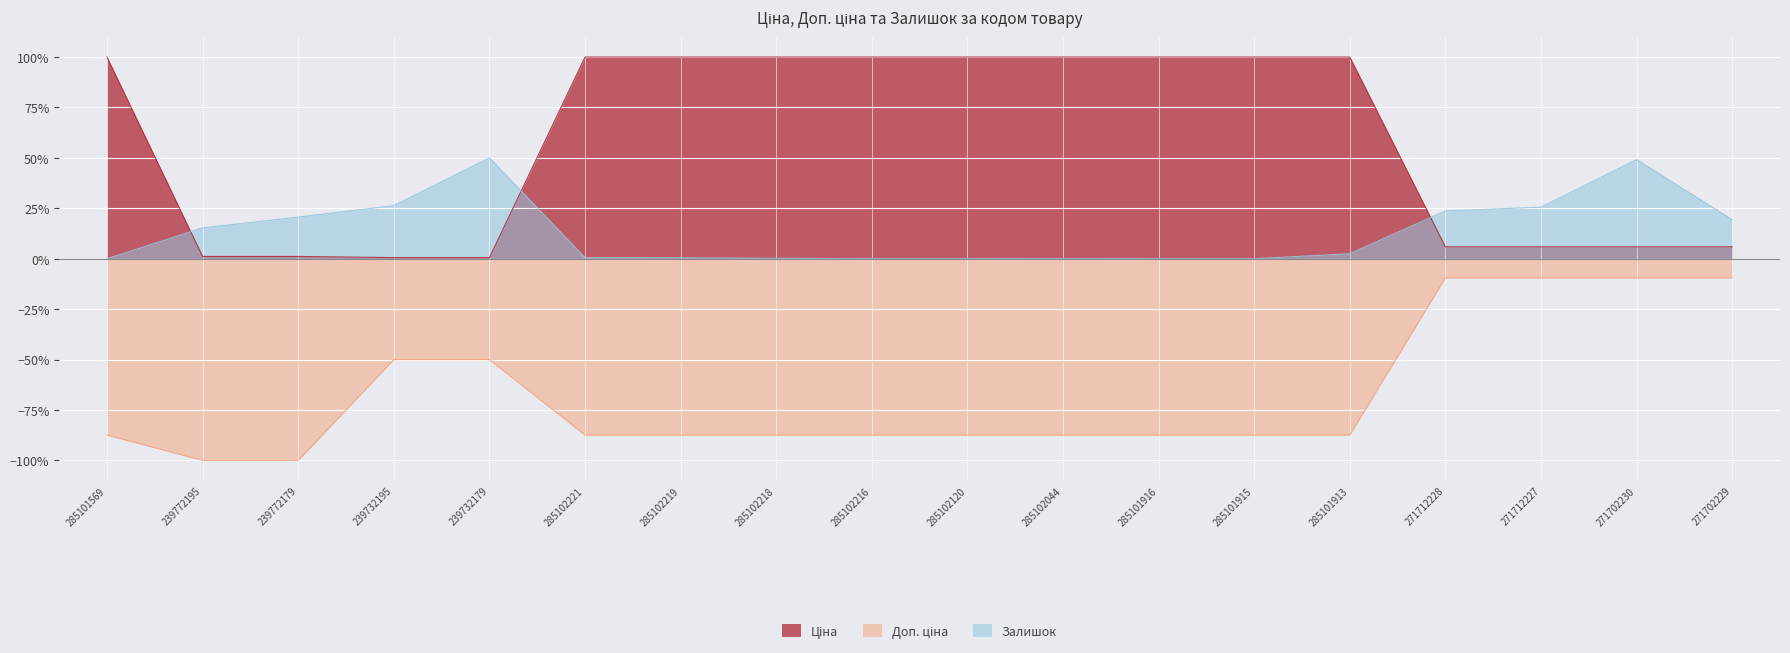

What is the difference between the maximum and second lowest values in the Залишок series?

0.5